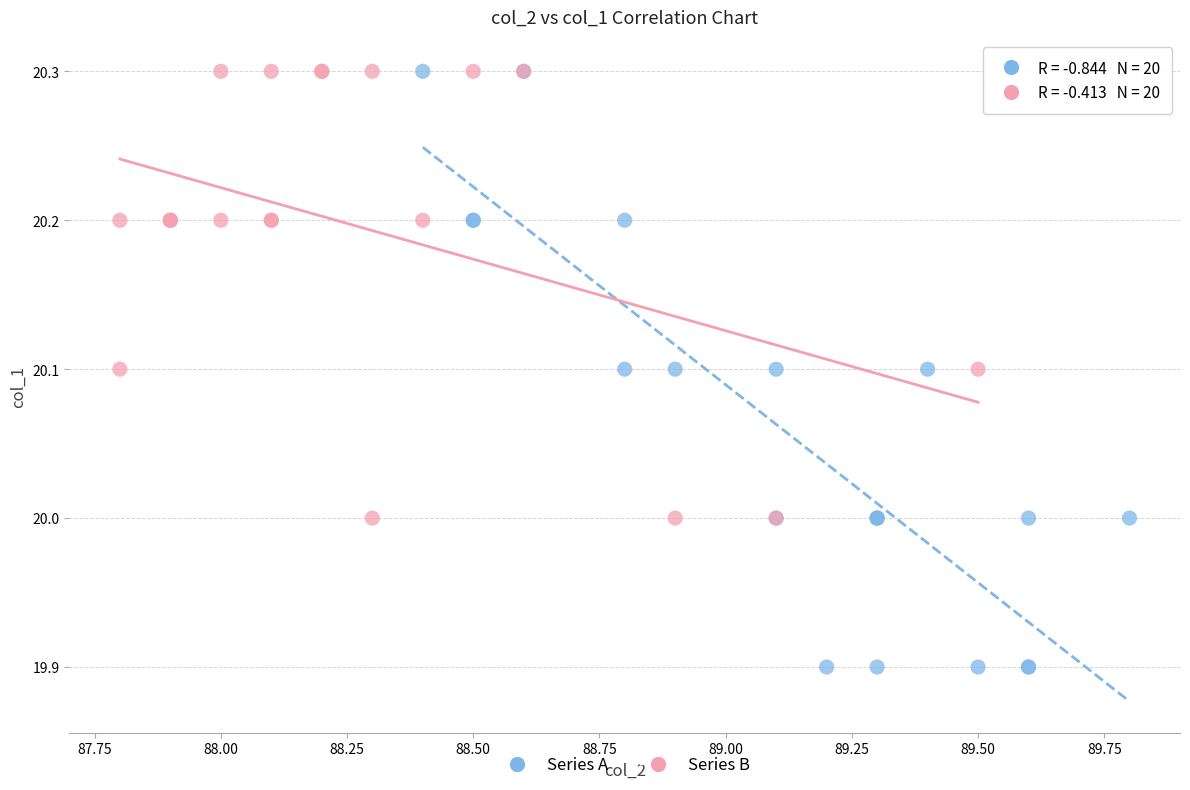

Which series has the widest spread of Y values?

Series A